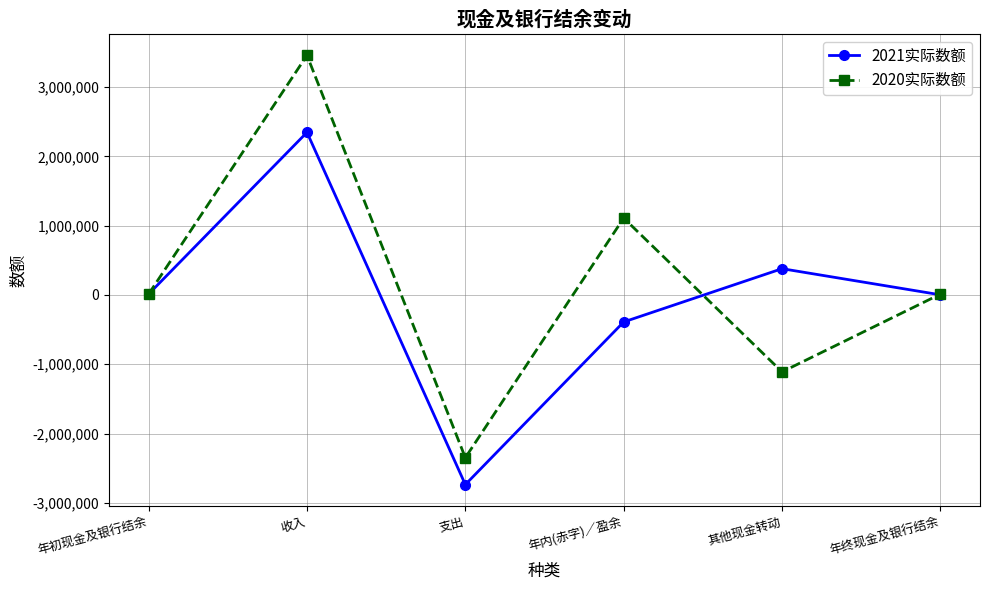

At which category is the sum across all series the highest?

收入